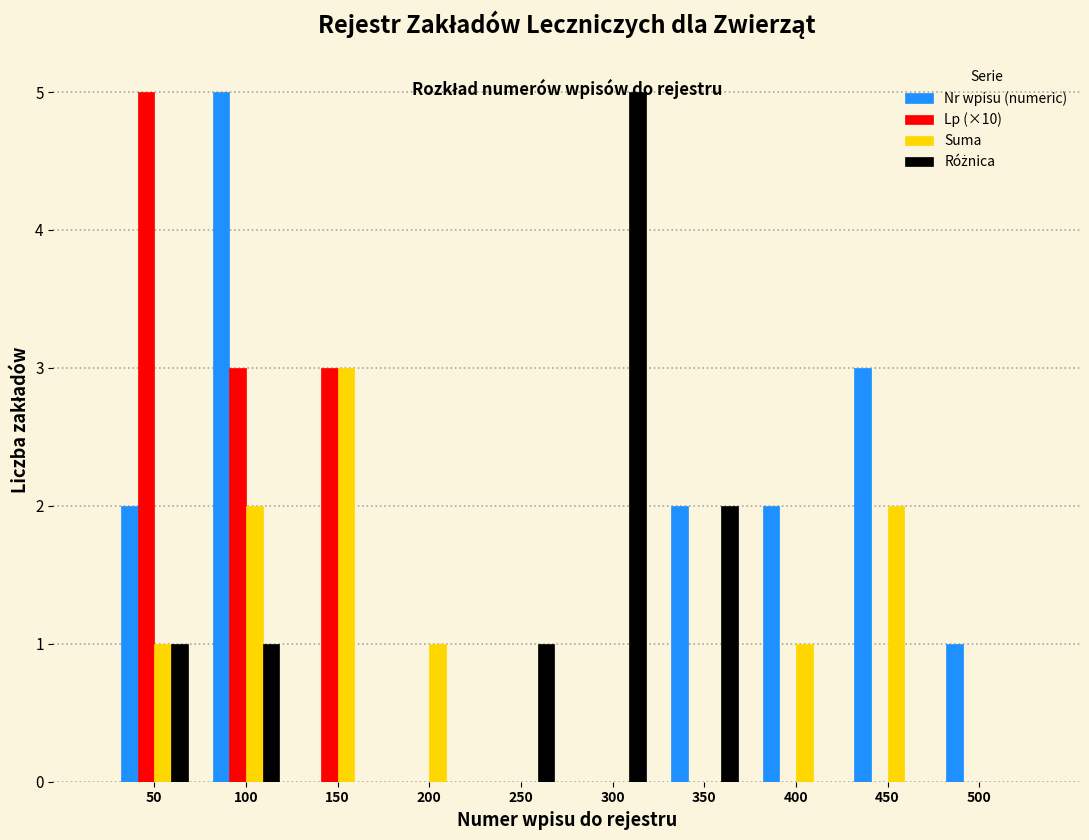

True or false: Nr wpisu (numeric) has a value of 3 at 450.

True